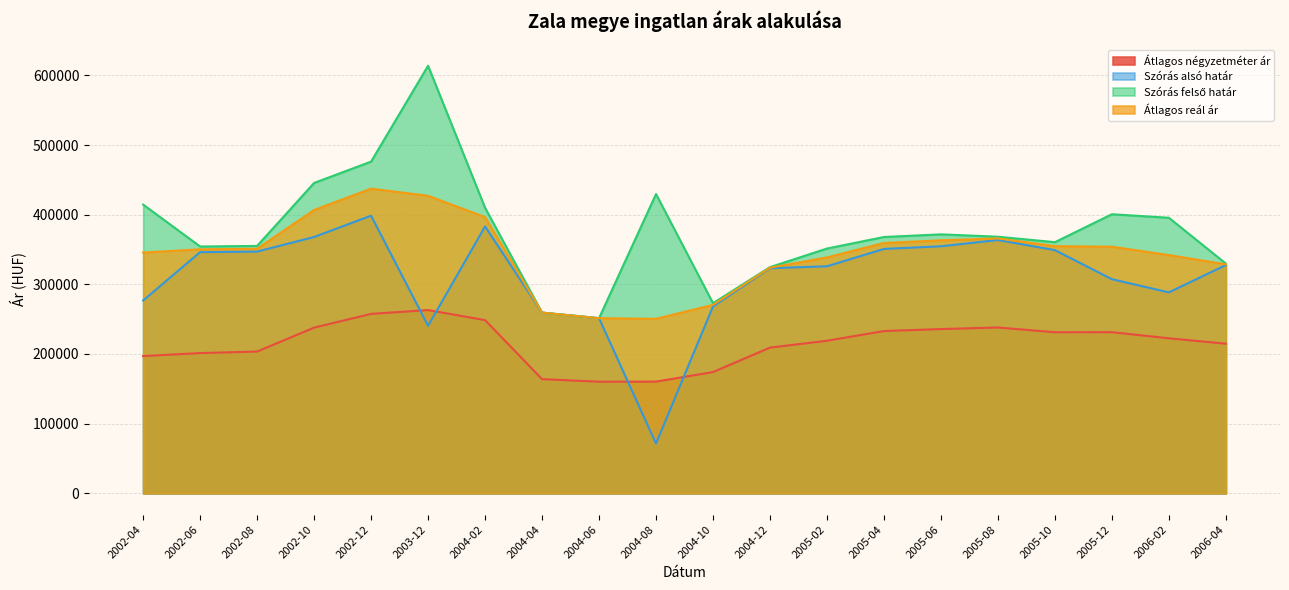

Which series has the largest total across all categories?

Szórás felső határ